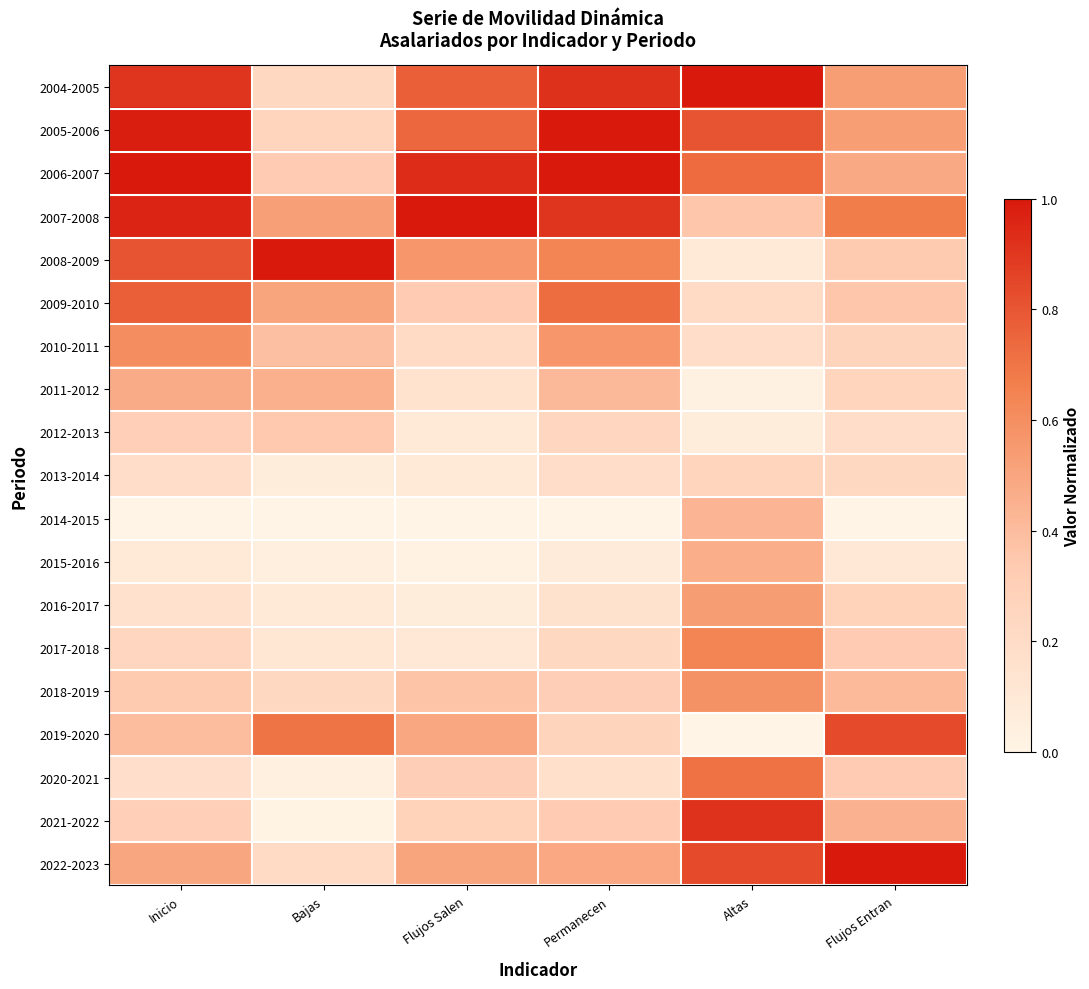

Reading right to left, what are all the values shown in this chart?

2004-2005: Flujos Entran=0.5	Altas=1.0	Permanecen=0.9	Flujos Salen=0.8	Bajas=0.2	Inicio=0.9
2005-2006: Flujos Entran=0.5	Altas=0.8	Permanecen=1.0	Flujos Salen=0.7	Bajas=0.3	Inicio=1.0
2006-2007: Flujos Entran=0.5	Altas=0.7	Permanecen=1.0	Flujos Salen=0.9	Bajas=0.3	Inicio=1.0
2007-2008: Flujos Entran=0.7	Altas=0.4	Permanecen=0.9	Flujos Salen=1.0	Bajas=0.5	Inicio=1.0
2008-2009: Flujos Entran=0.3	Altas=0.1	Permanecen=0.6	Flujos Salen=0.6	Bajas=1.0	Inicio=0.8
2009-2010: Flujos Entran=0.4	Altas=0.2	Permanecen=0.7	Flujos Salen=0.3	Bajas=0.5	Inicio=0.8
2010-2011: Flujos Entran=0.3	Altas=0.2	Permanecen=0.6	Flujos Salen=0.2	Bajas=0.4	Inicio=0.6
2011-2012: Flujos Entran=0.3	Altas=0.0	Permanecen=0.4	Flujos Salen=0.1	Bajas=0.5	Inicio=0.5
2012-2013: Flujos Entran=0.2	Altas=0.1	Permanecen=0.3	Flujos Salen=0.1	Bajas=0.3	Inicio=0.3
2013-2014: Flujos Entran=0.2	Altas=0.3	Permanecen=0.2	Flujos Salen=0.1	Bajas=0.1	Inicio=0.2
2014-2015: Flujos Entran=0.0	Altas=0.4	Permanecen=0.0	Flujos Salen=0.0	Bajas=0.0	Inicio=0.0
2015-2016: Flujos Entran=0.1	Altas=0.5	Permanecen=0.1	Flujos Salen=0.0	Bajas=0.0	Inicio=0.1
2016-2017: Flujos Entran=0.3	Altas=0.5	Permanecen=0.2	Flujos Salen=0.1	Bajas=0.1	Inicio=0.2
2017-2018: Flujos Entran=0.3	Altas=0.6	Permanecen=0.2	Flujos Salen=0.1	Bajas=0.1	Inicio=0.2
2018-2019: Flujos Entran=0.4	Altas=0.6	Permanecen=0.3	Flujos Salen=0.4	Bajas=0.2	Inicio=0.3
2019-2020: Flujos Entran=0.8	Altas=0.0	Permanecen=0.3	Flujos Salen=0.5	Bajas=0.7	Inicio=0.4
2020-2021: Flujos Entran=0.3	Altas=0.7	Permanecen=0.2	Flujos Salen=0.3	Bajas=0.0	Inicio=0.2
2021-2022: Flujos Entran=0.4	Altas=0.9	Permanecen=0.3	Flujos Salen=0.3	Bajas=0.0	Inicio=0.3
2022-2023: Flujos Entran=1.0	Altas=0.8	Permanecen=0.5	Flujos Salen=0.5	Bajas=0.2	Inicio=0.5